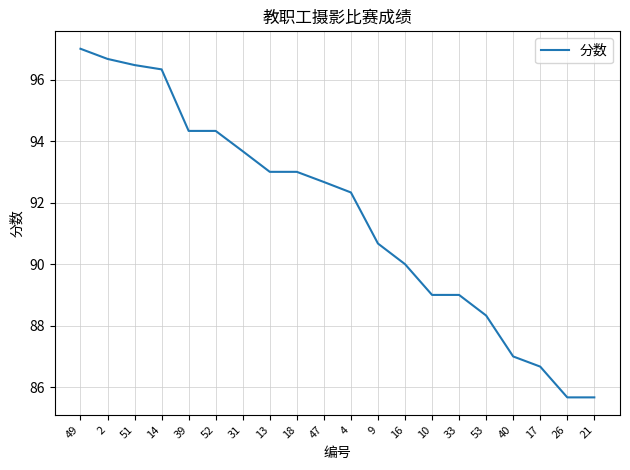

Where does the data first go above 92?

49